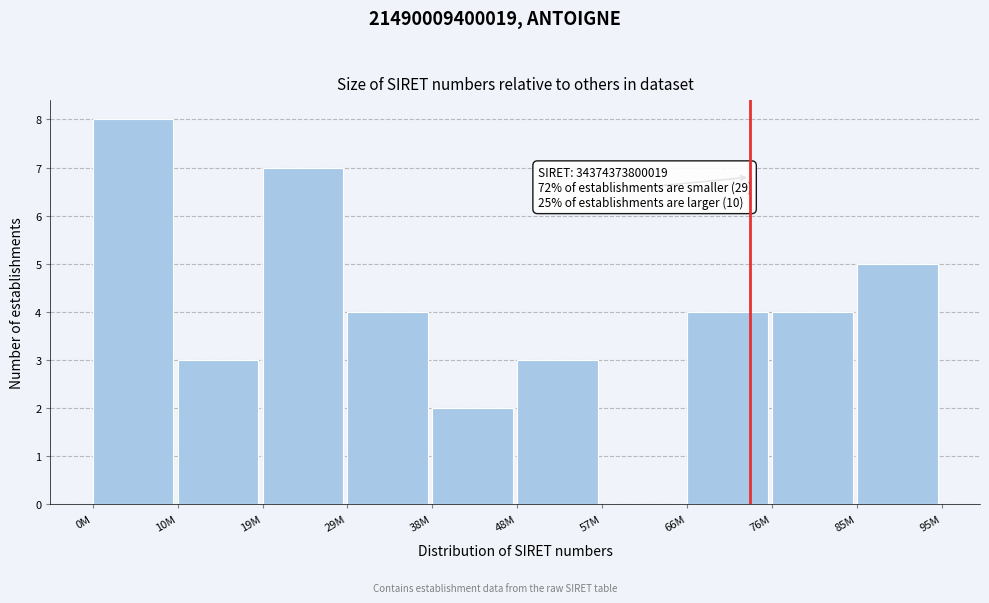

Reading right to left, transcribe all the data shown in this chart.

85M=5	76M=4	66M=4	57M=0	48M=3	38M=2	29M=4	19M=7	10M=3	0M=8